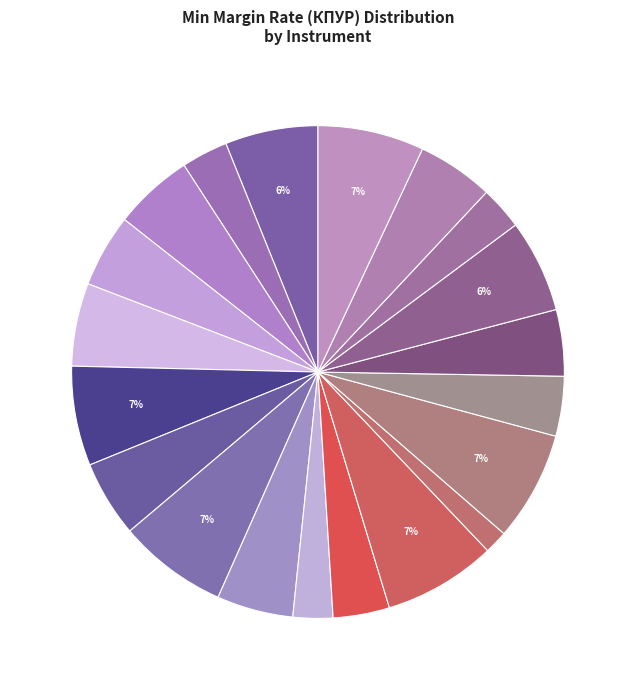

How many slices are in this pie chart?

20